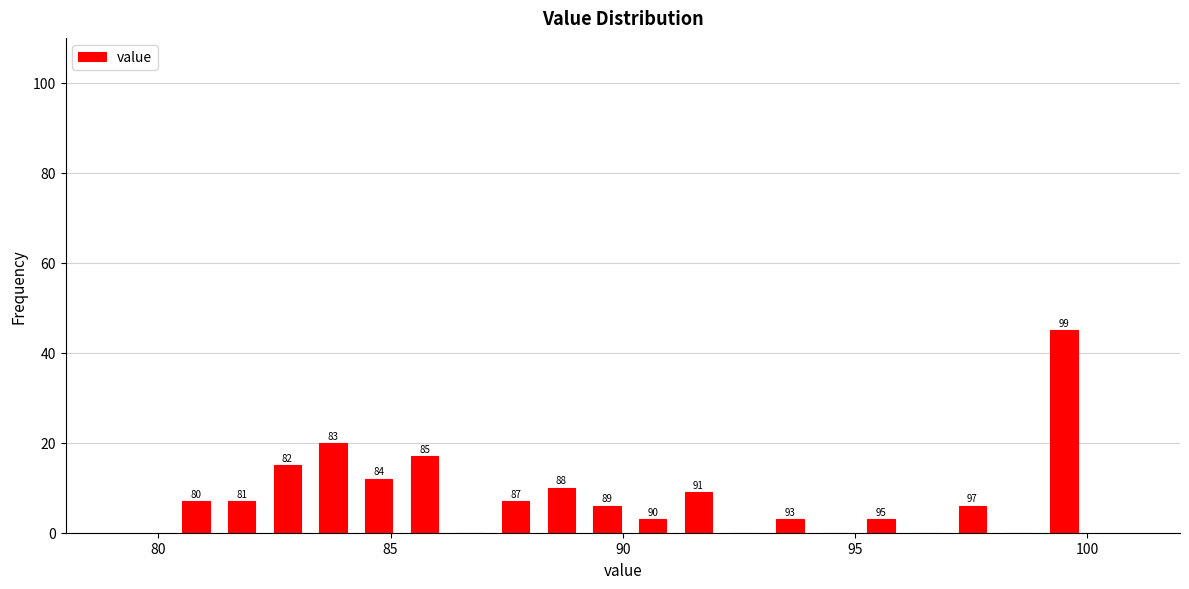

Around what value on the x-axis is the tallest bar? Give the approximate position of its centre, as read against the axis.

99.5